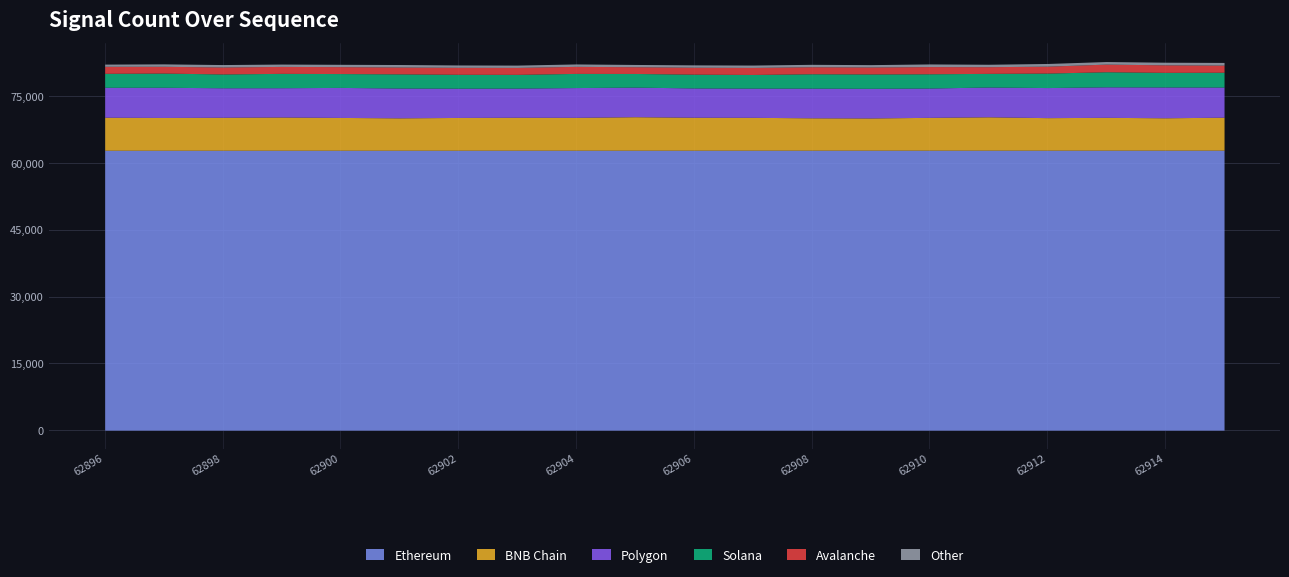

Which series has the largest range (max minus min)?

Polygon